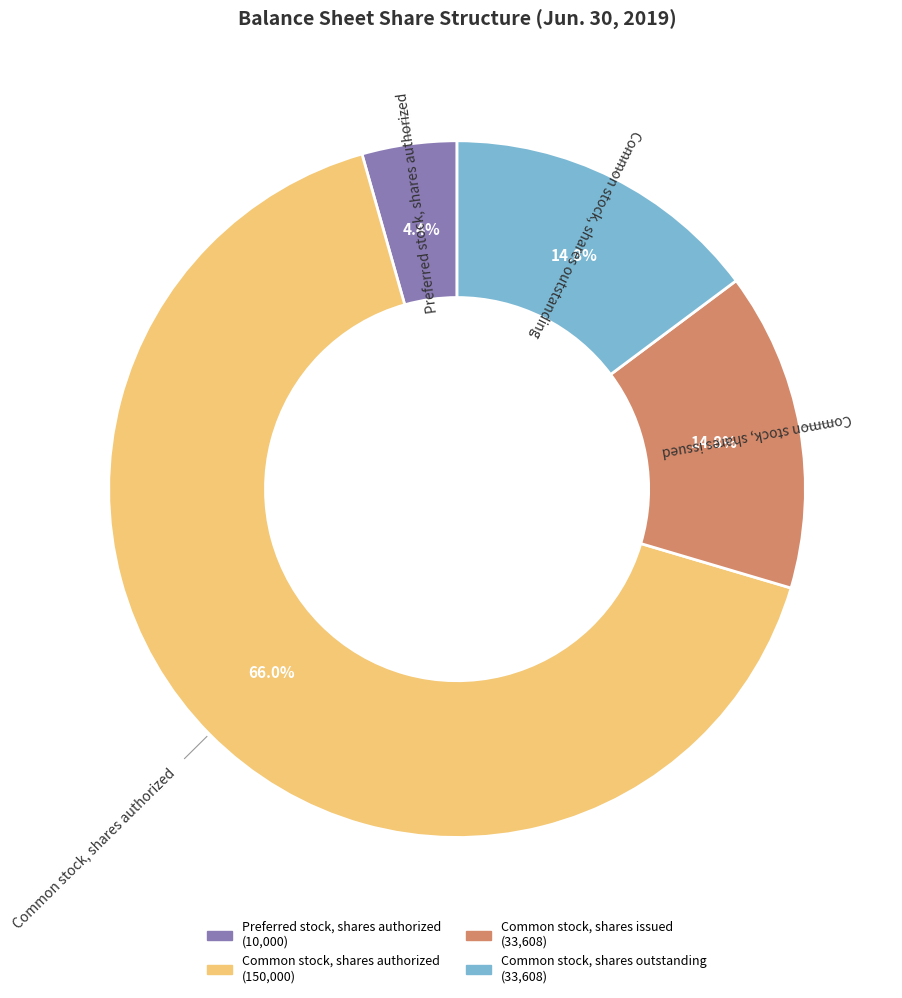

Does any single category account for the majority?

Yes